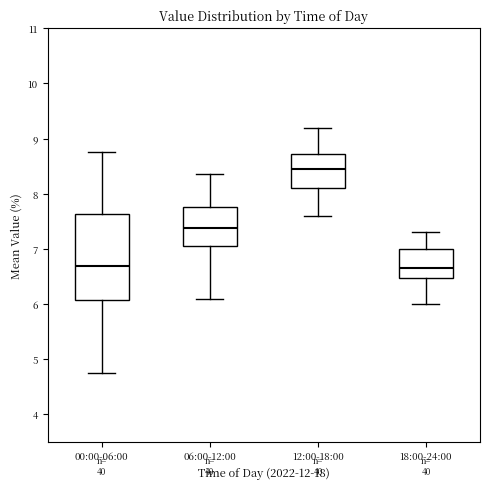

Comparing the boxes themselves (not the whiskers), which one is the tallest?

00:00-06:00